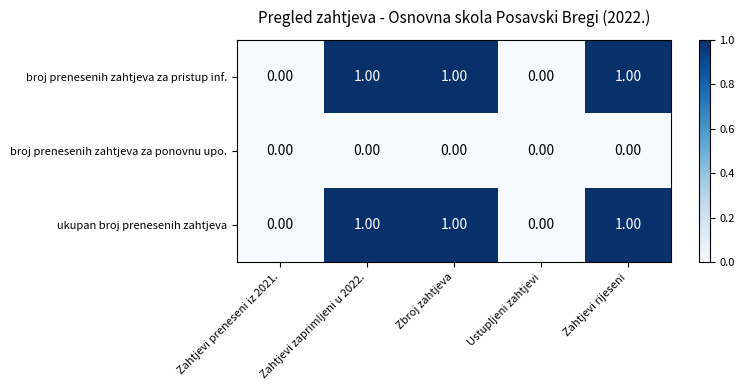

Is the value of broj prenesenih zahtjeva za ponovnu upo. at Ustupljeni zahtjevi greater than the value of broj prenesenih zahtjeva za pristup inf. at Zahtjevi zaprimljeni u 2022.?

No